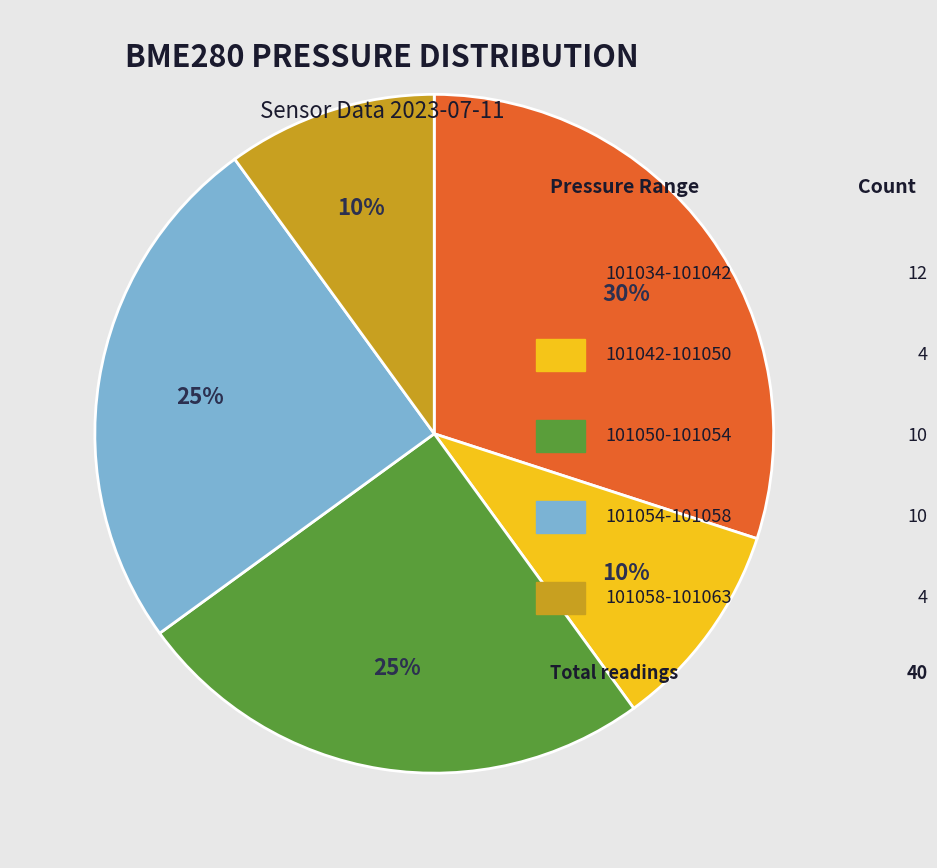

To the nearest percent, what is the average slice percentage?

20%